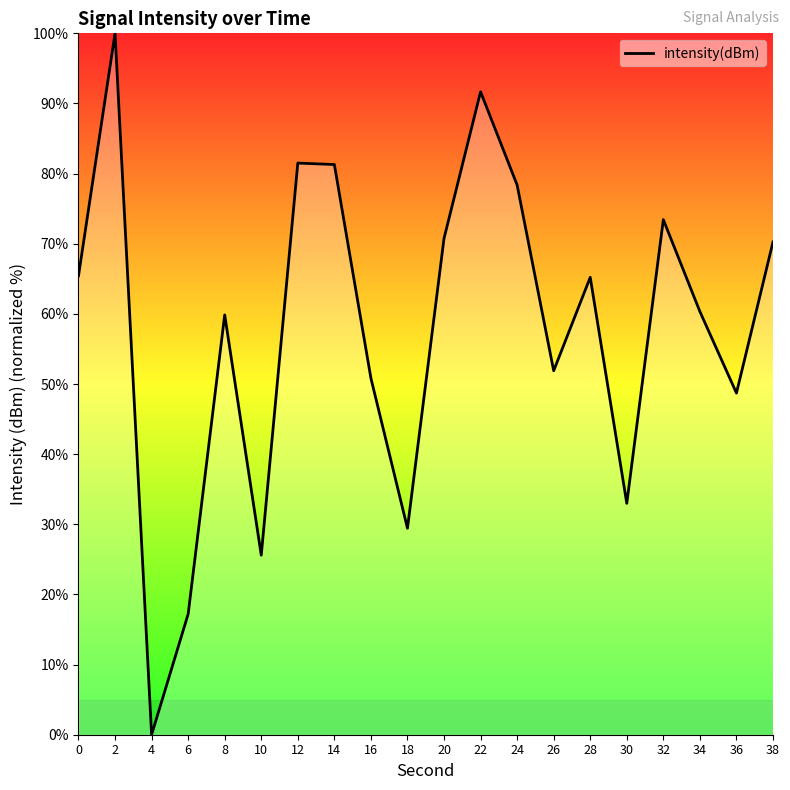

True or false: there are more than 0 points higher than both neighbors.

True